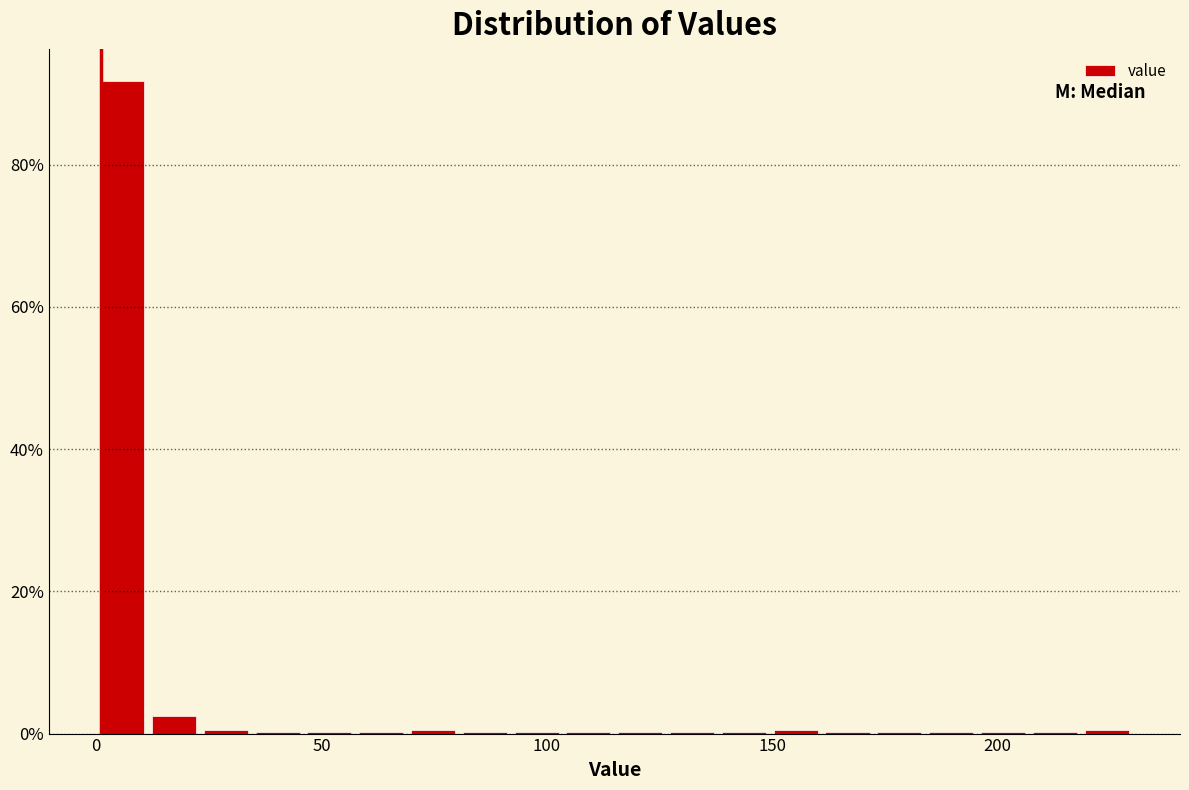

Around what value on the x-axis is the tallest bar? Give the approximate position of its centre, as read against the axis.

5